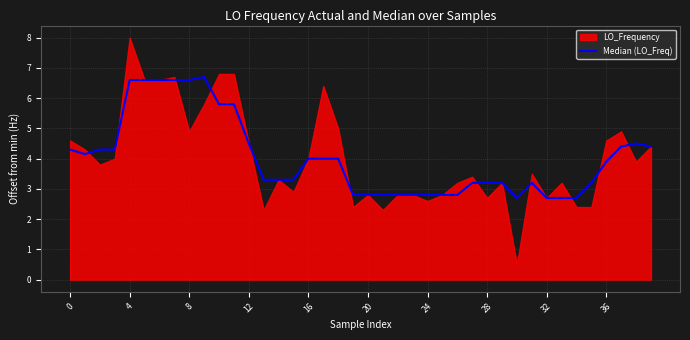

What is the difference between the values at 16 and 39?

0.4